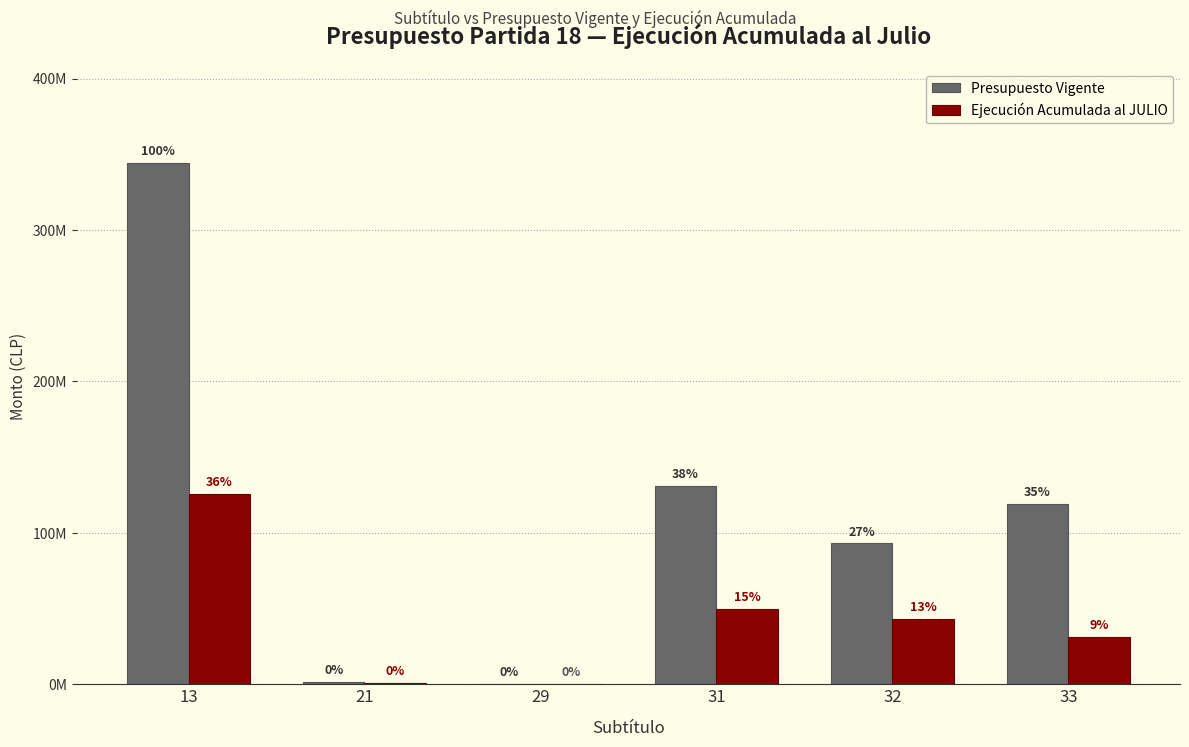

Are the bars grouped side by side (vs. stacked)?

Yes